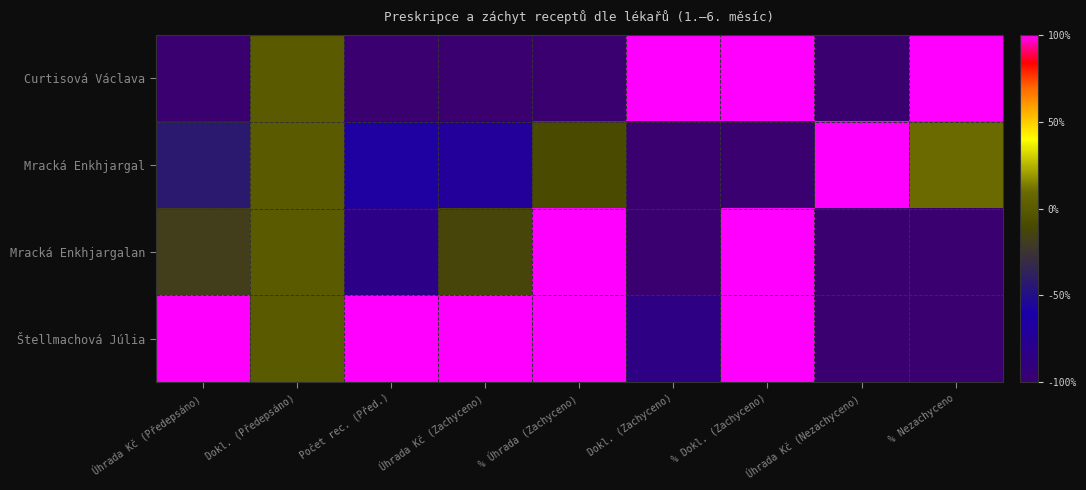

Which series changed the most between Úhrada Kč (Nezachyceno) and % Nezachyceno?

Curtisová Václava